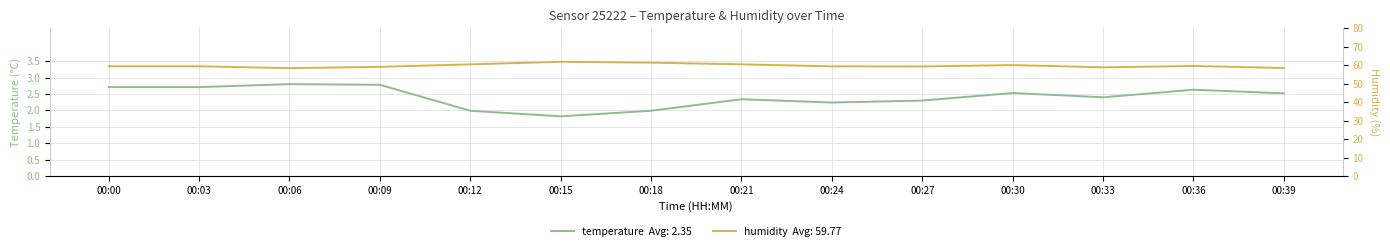

True or false: temperature and humidity cross at least once.

False